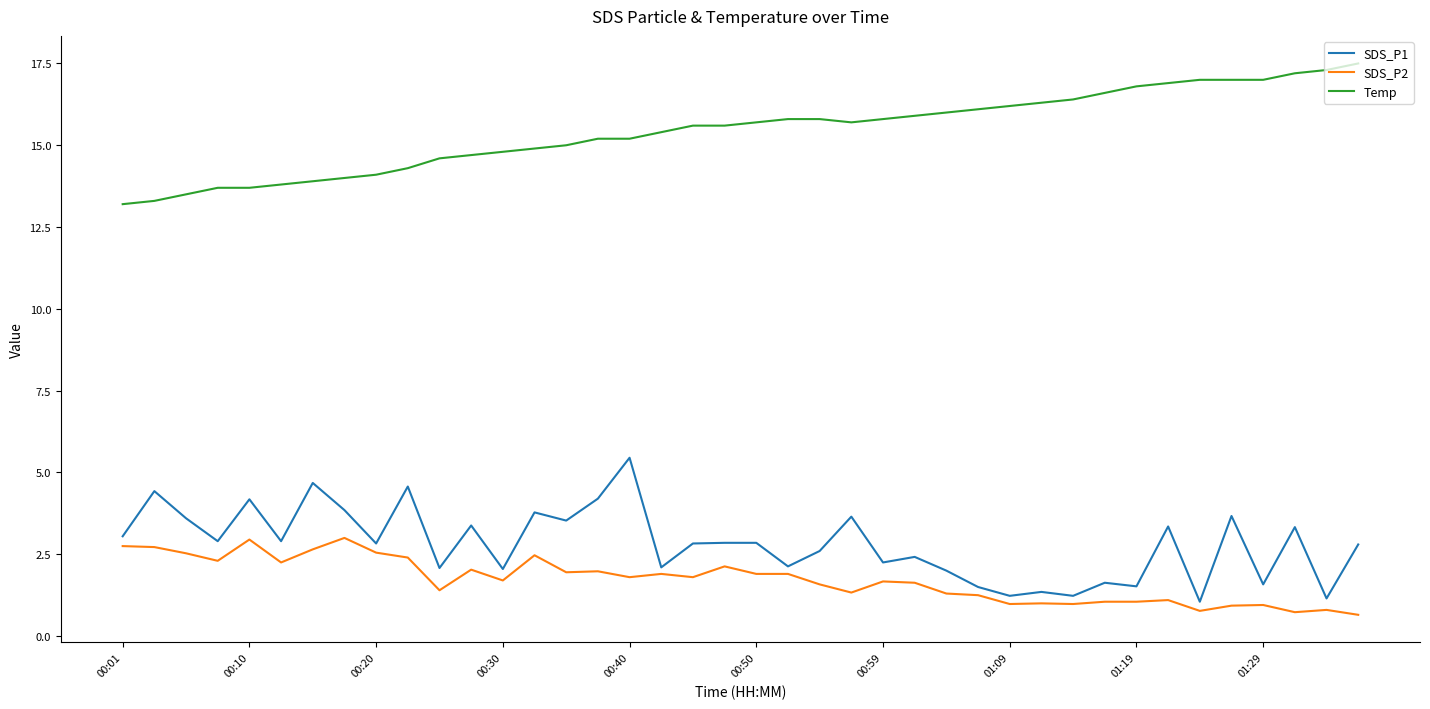

True or false: SDS_P2 and Temp cross at least once.

False